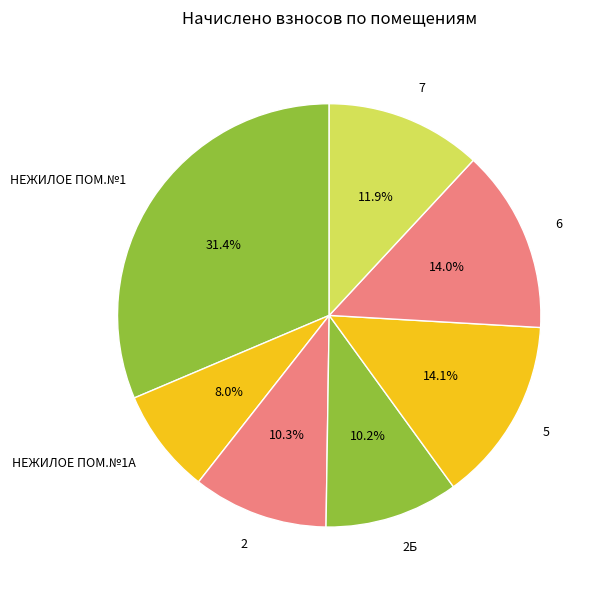

True or false: НЕЖИЛОЕ ПОМ.№1А accounts for 1% of the total.

False